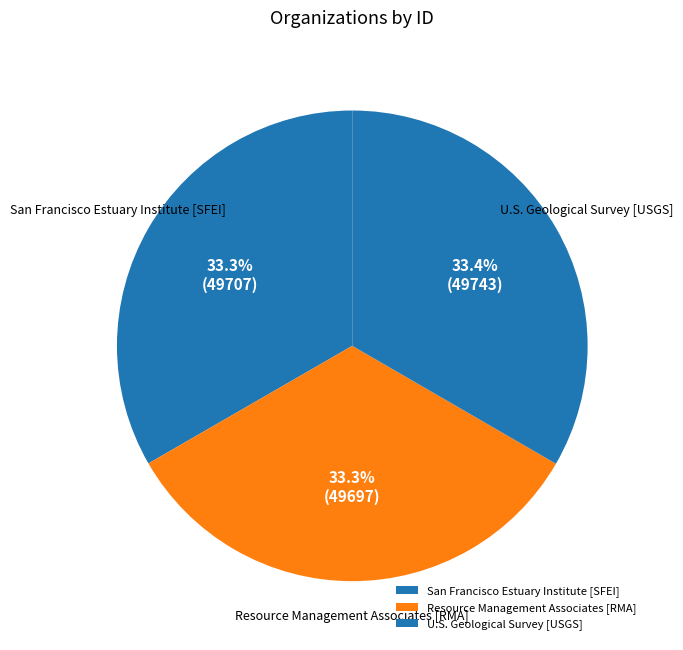

Combined, what portion of the pie is U.S. Geological Survey [USGS] and San Francisco Estuary Institute [SFEI]?

66.7%